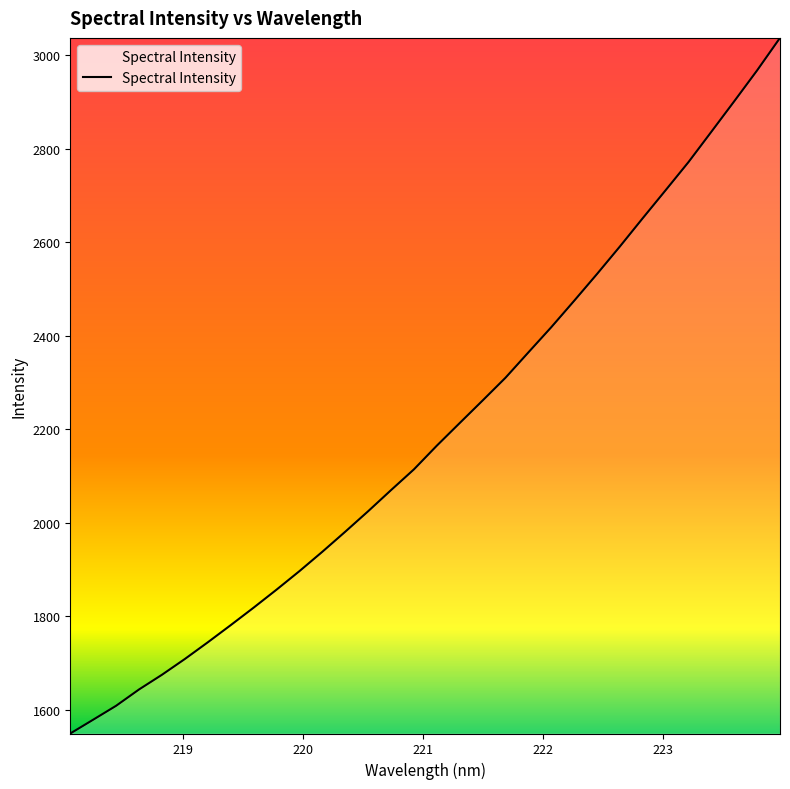

What is the smallest value displayed?

1549.6